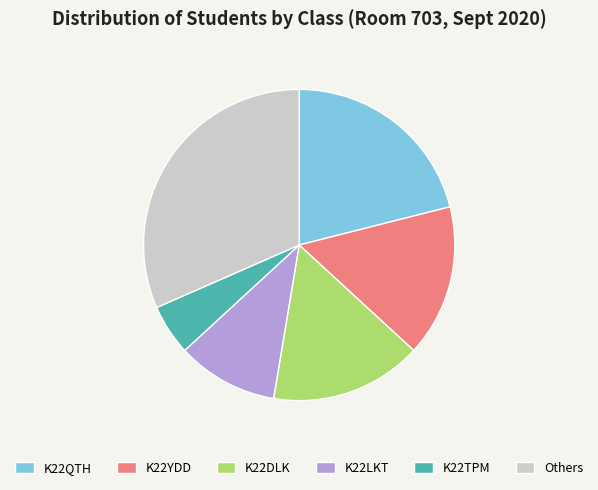

Is there a majority slice in this chart?

No